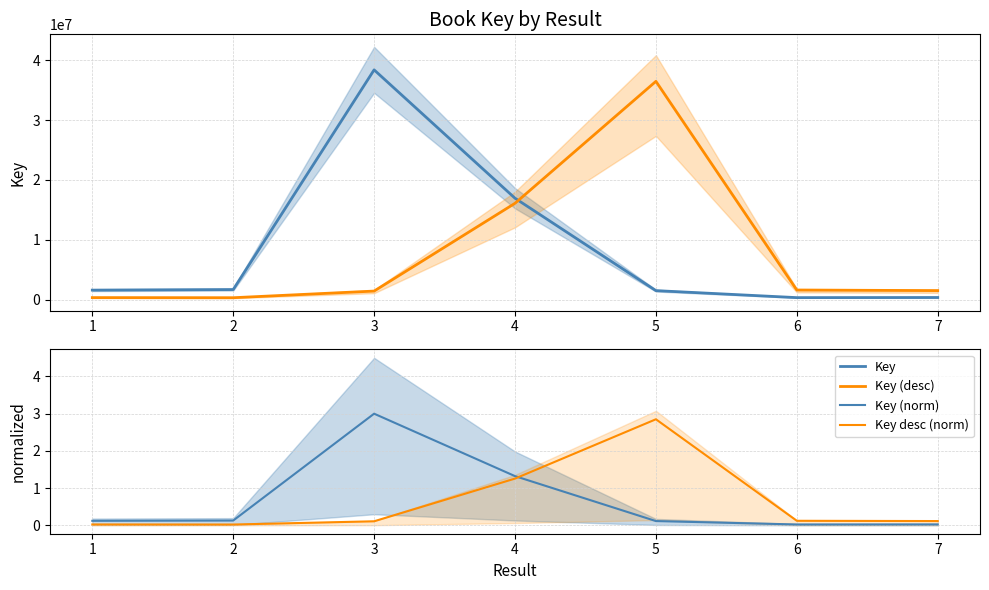

What is the value of the Key point at the 4th from the left?

16938965.0